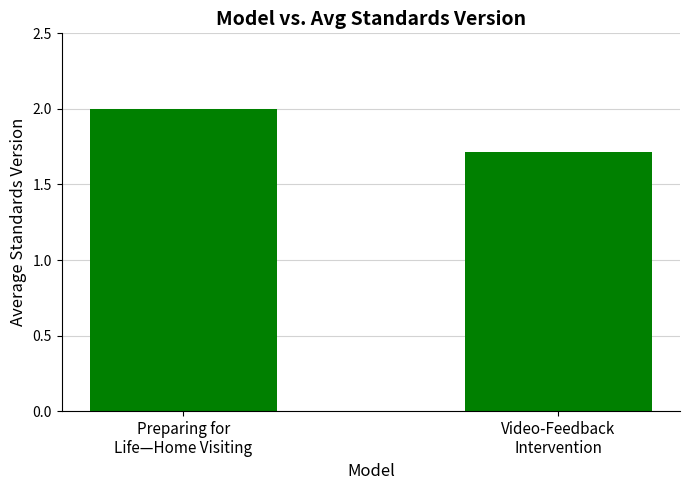

What is the difference between the values at Preparing for
Life—Home Visiting and Video-Feedback
Intervention?

0.3